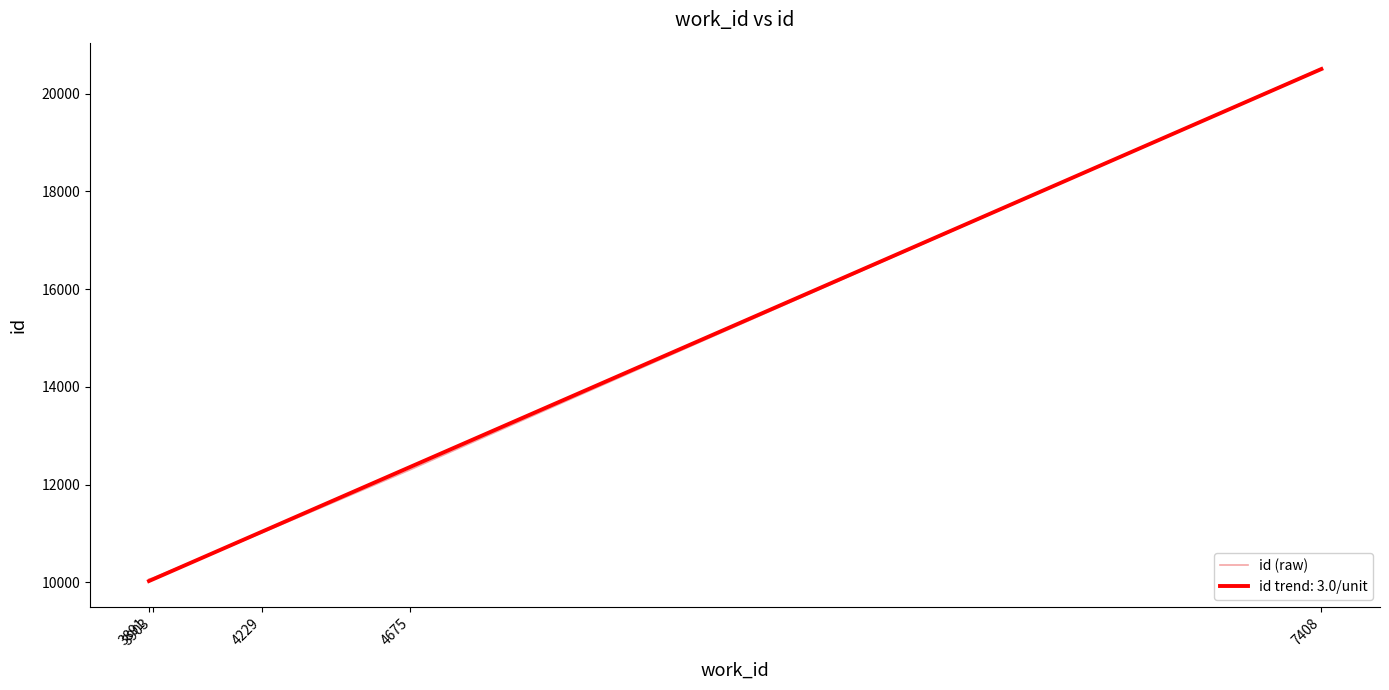

Which series has the largest range (max minus min)?

id trend: 3.0/unit